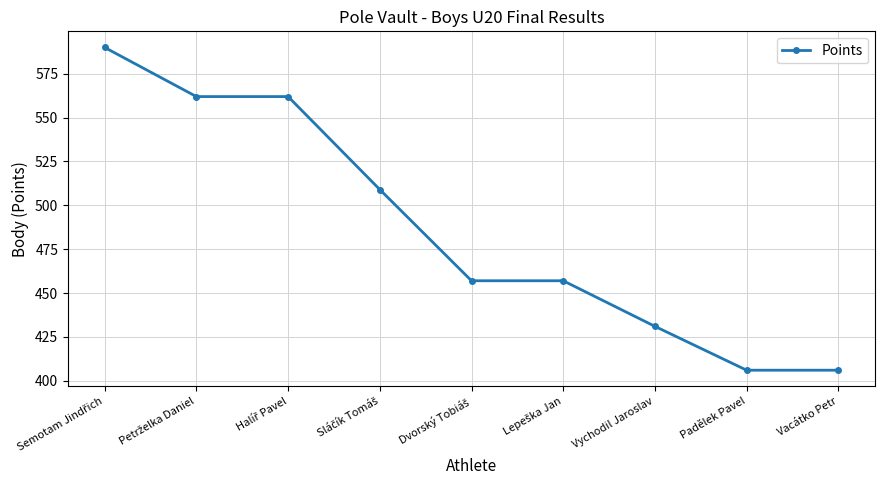

The chart shows a value of 406 at Padělek Pavel. True or false?

True